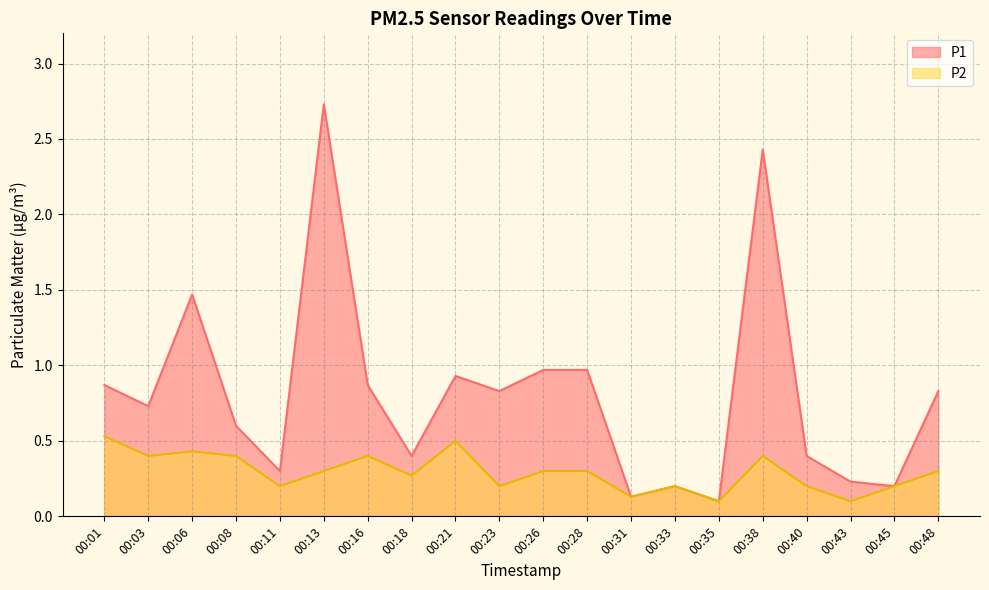

True or false: P1 and P2 cross at least once.

False